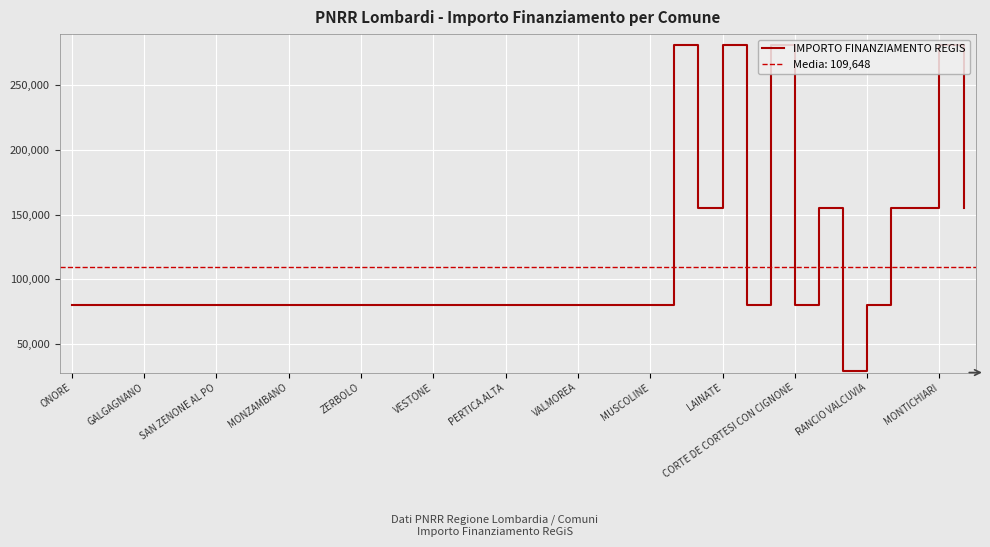

At which category does the data reach its first local peak?

25